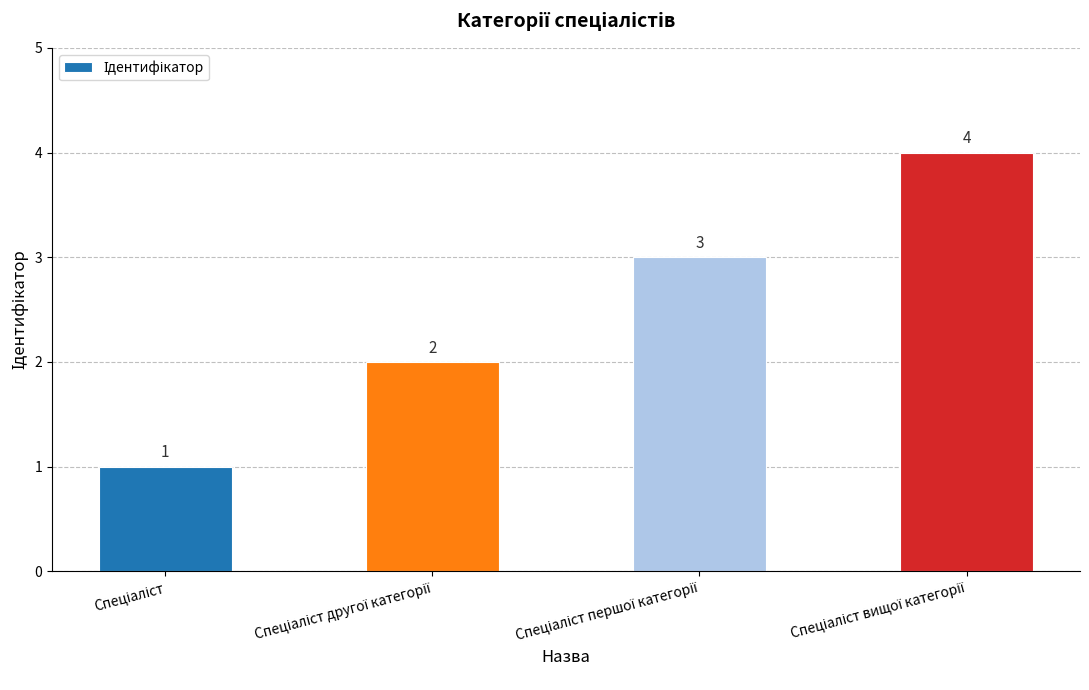

Are the bars horizontal?

No